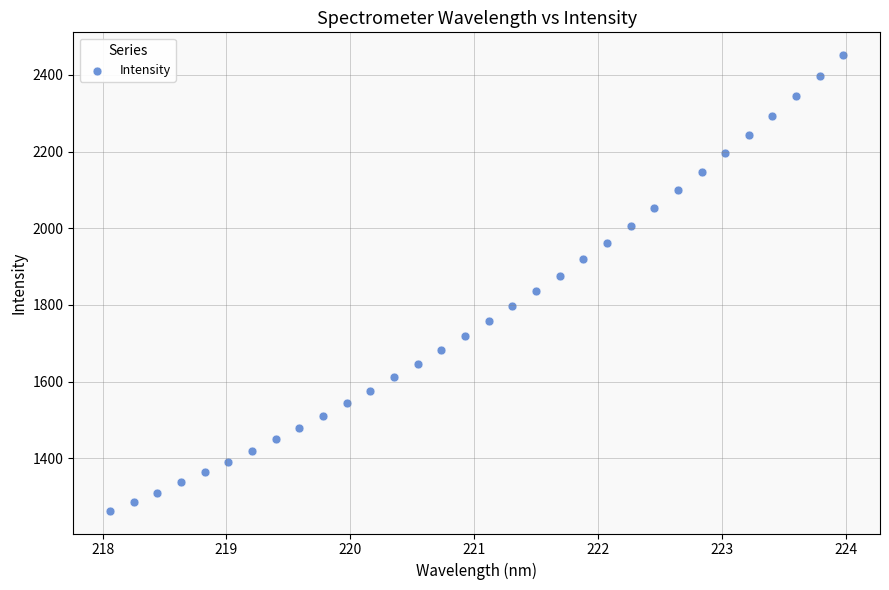

What is the range of X values (max minus min)?

5.9